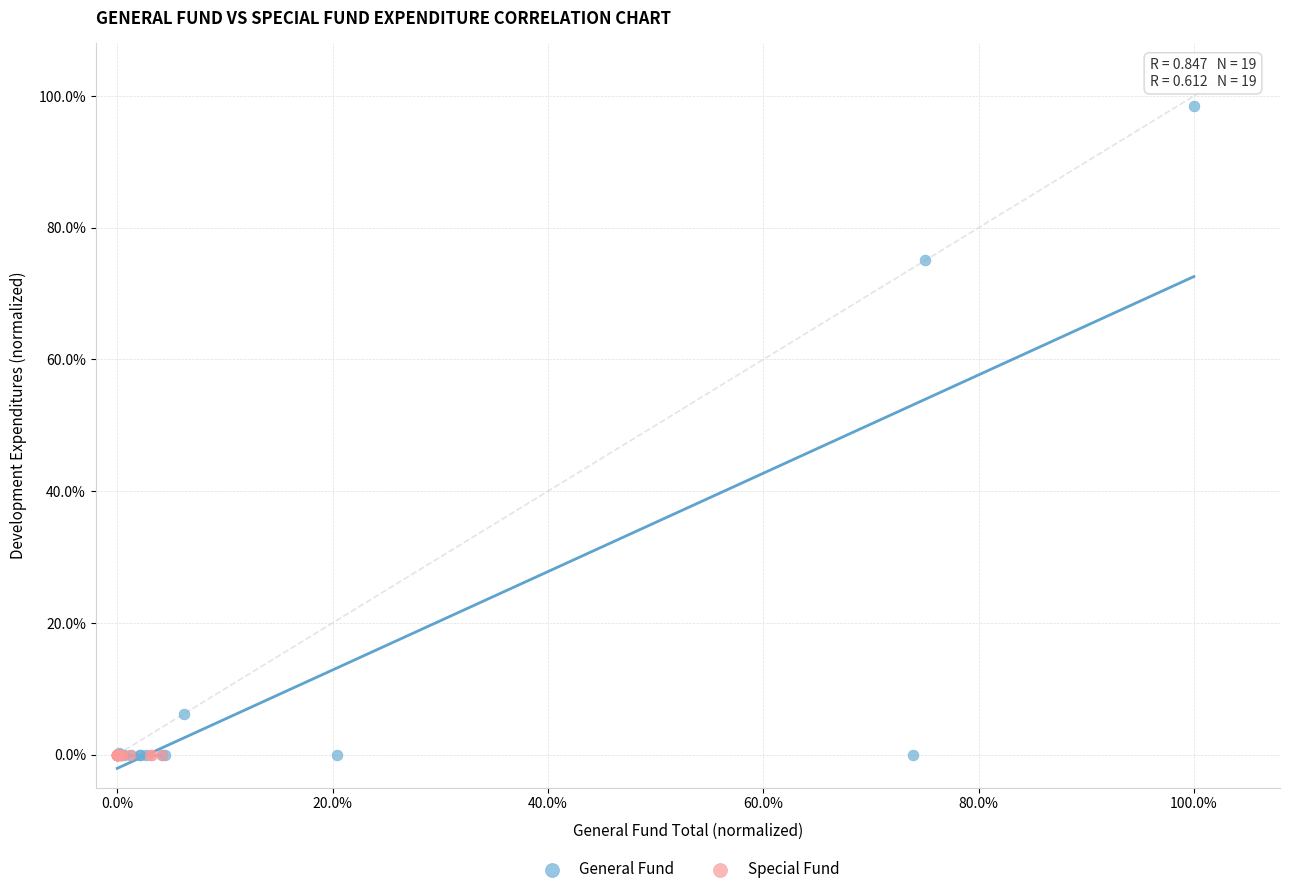

Which series has the largest Y range (max minus min)?

General Fund